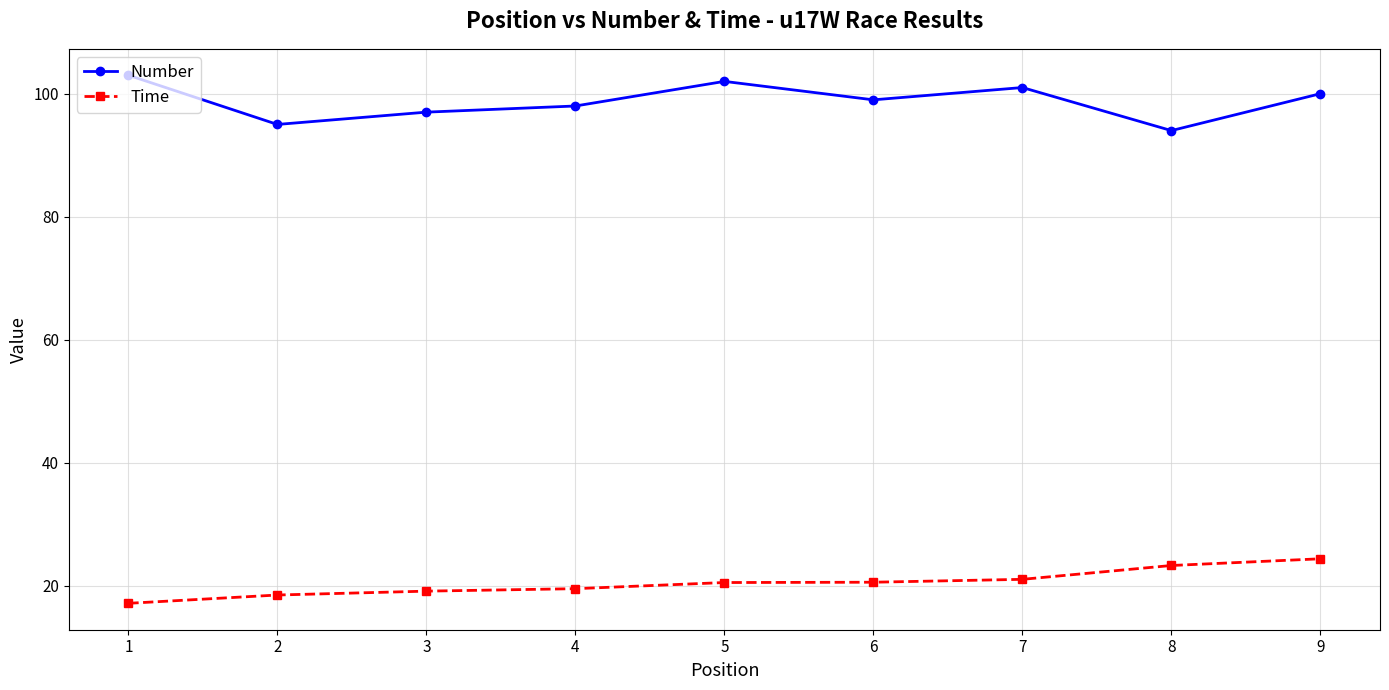

True or false: Time and Number intersect in this chart.

False